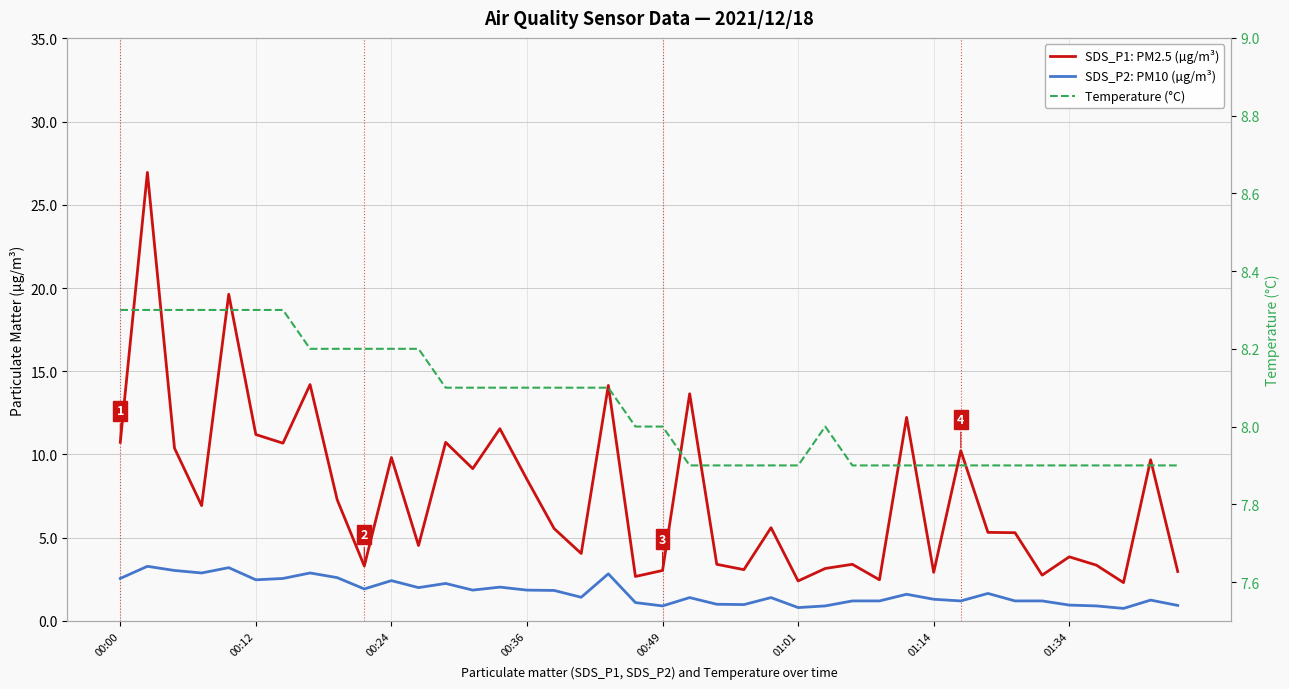

Where does the SDS_P2: PM10 (µg/m³) series first go above 1?

00:00